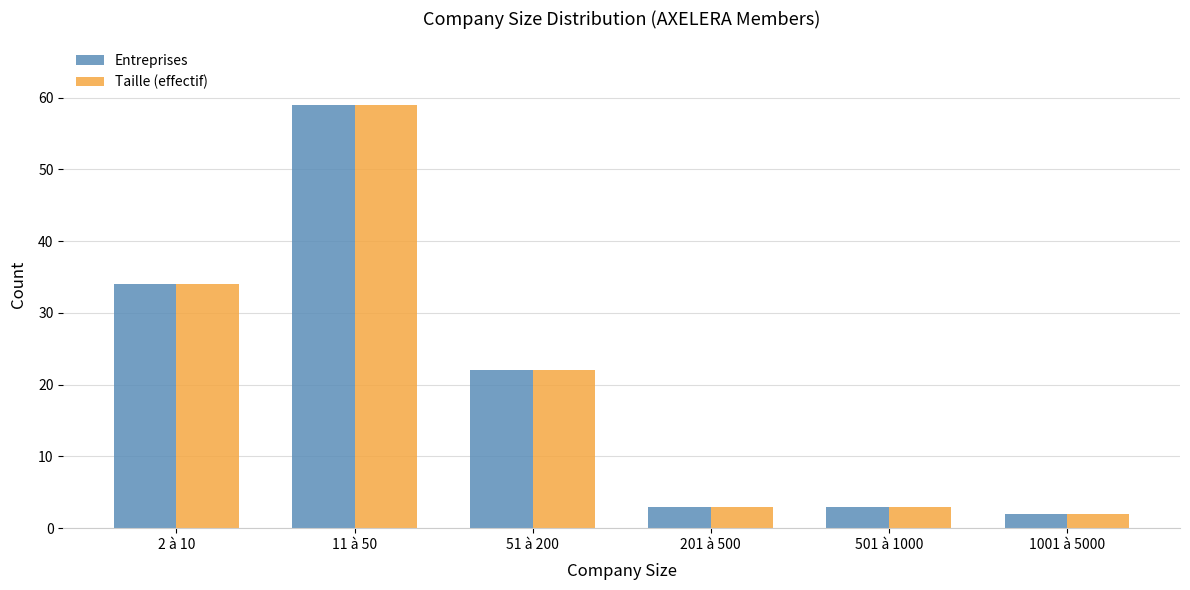

Reading left to right, list all the values displayed in this chart.

Entreprises: 34	59	22	3	3	2
Taille (effectif): 34	59	22	3	3	2